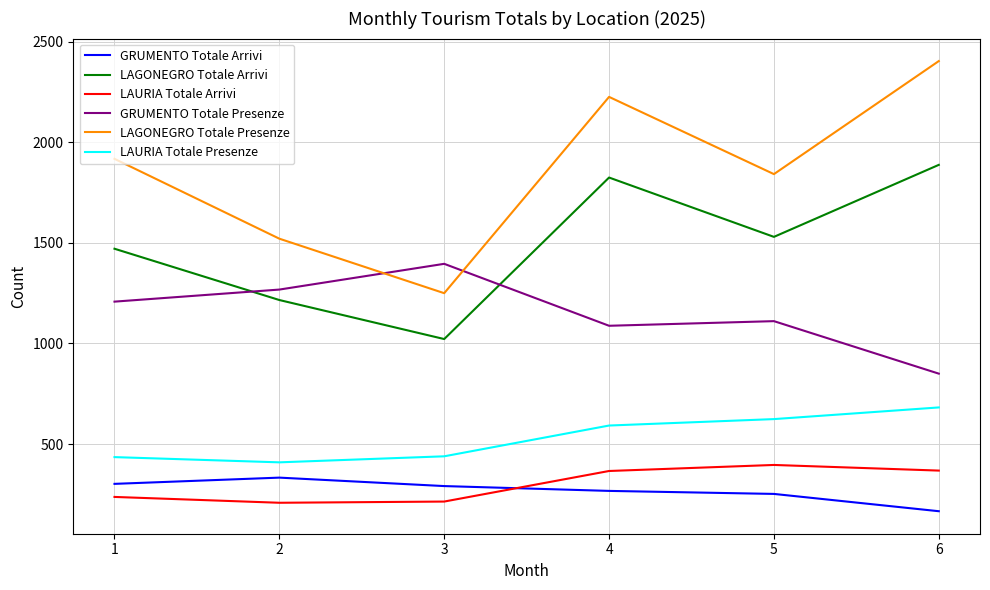

Read the LAGONEGRO Totale Arrivi value at 6, to the nearest 100.

1900